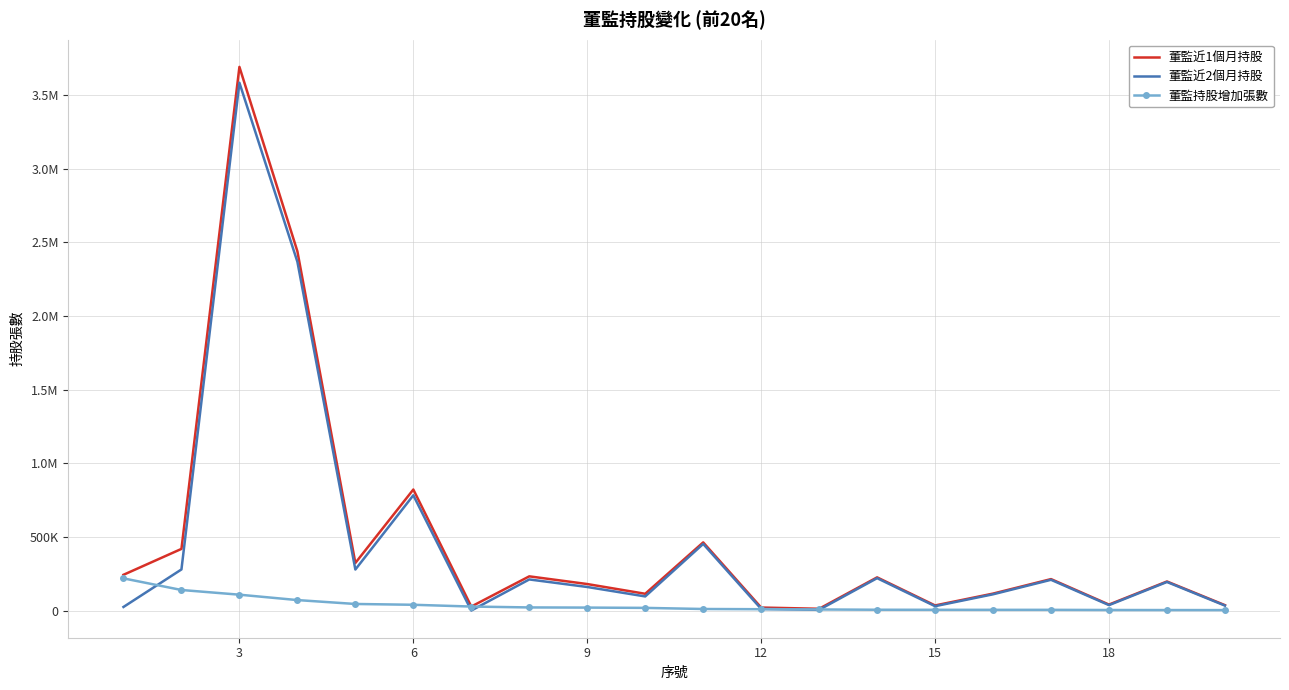

In 董監近2個月持股, how many points are lower than both neighbors (excluding endpoints)?

6